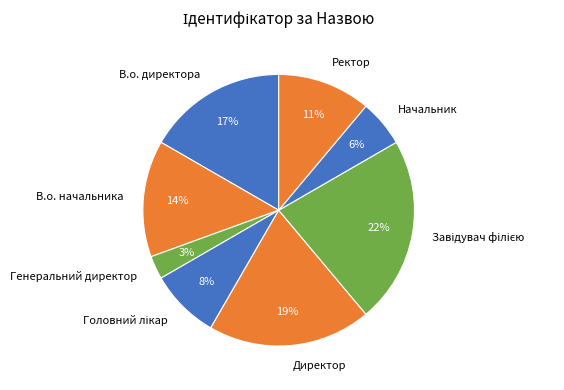

True or false: Начальник accounts for 6% of the total.

True